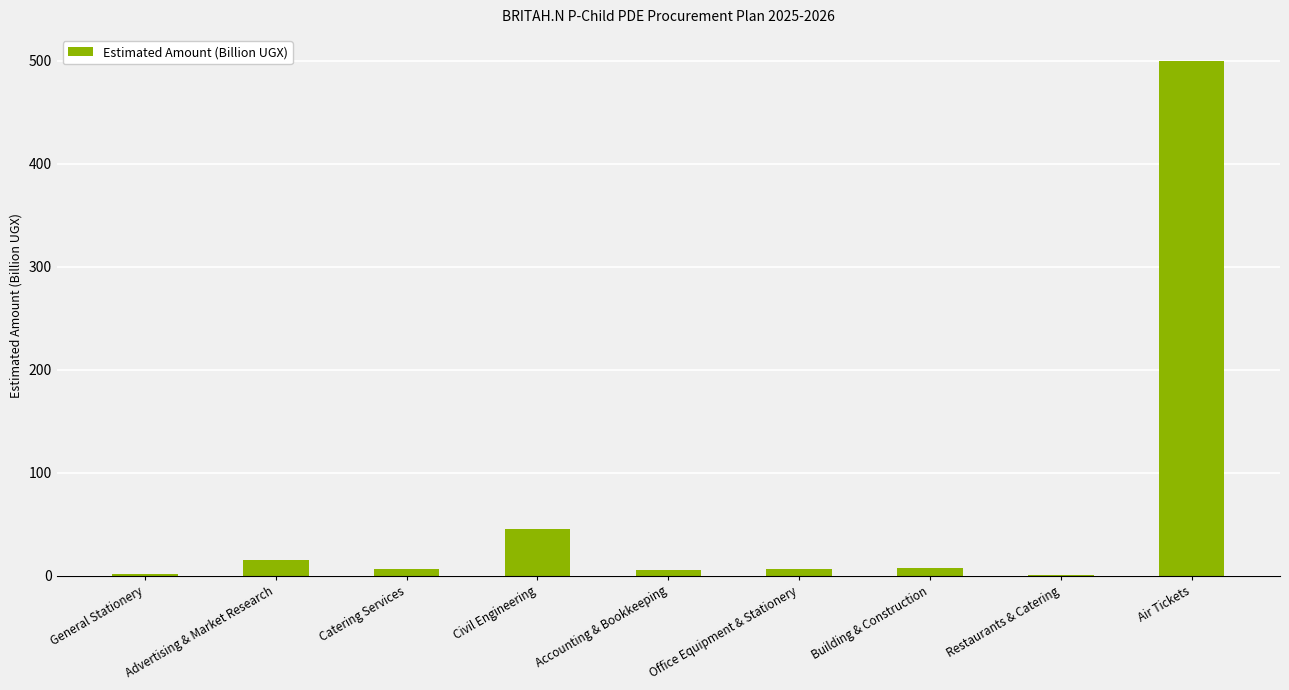

How many data points does each series have?

9